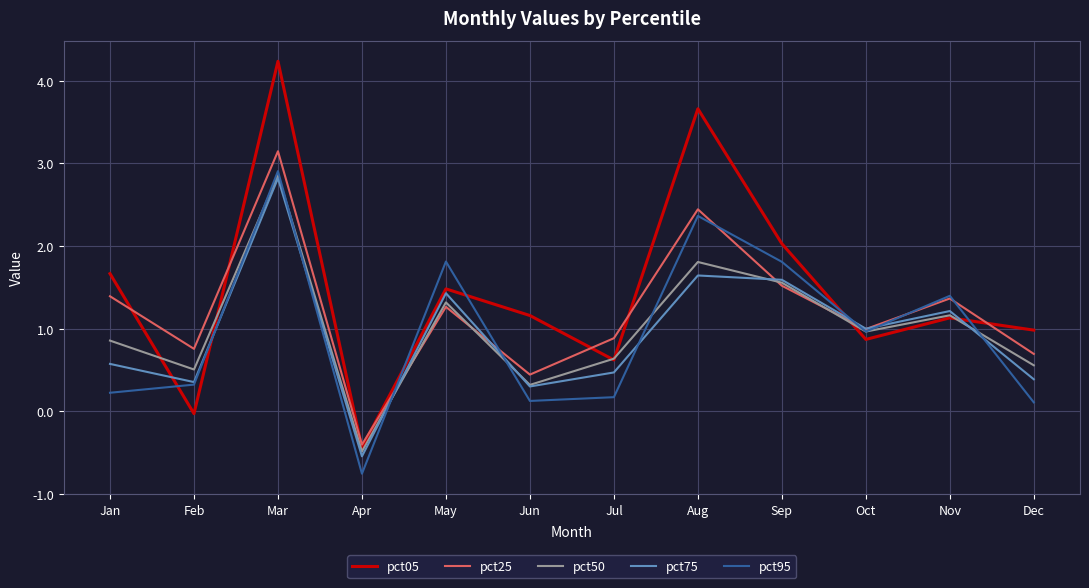

Which series changed the most between Apr and May?

pct95